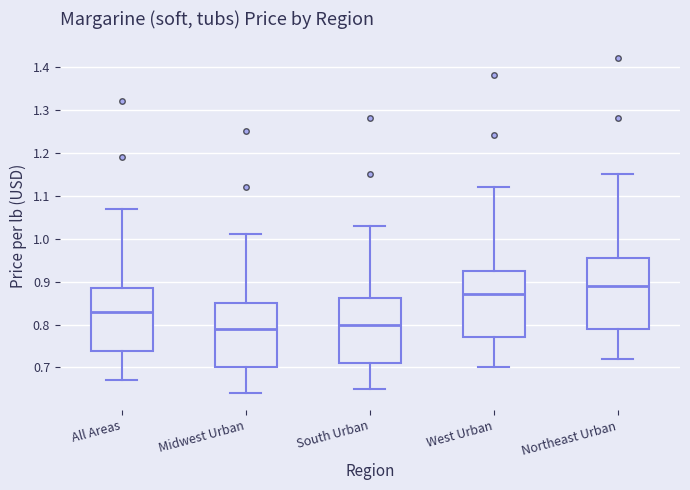

Reading left to right, read every box against the y-axis: the position of its median line, the range the box covers, and the ends of its whiskers. The values are not printed on the chart, so give them approximately, as read against the axis.

All Areas: median 0.83, box 0.74 to 0.89, whiskers 0.67 to 1.07
Midwest Urban: median 0.79, box 0.70 to 0.85, whiskers 0.64 to 1.01
South Urban: median 0.80, box 0.71 to 0.86, whiskers 0.65 to 1.03
West Urban: median 0.87, box 0.77 to 0.93, whiskers 0.70 to 1.12
Northeast Urban: median 0.89, box 0.79 to 0.96, whiskers 0.72 to 1.15